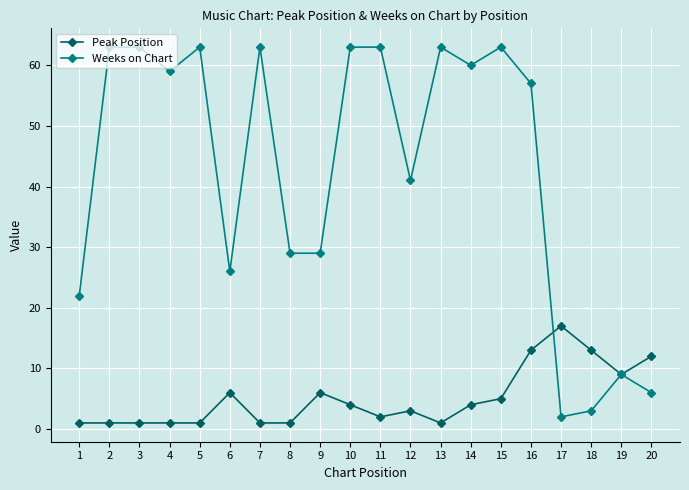

What is the spread (max minus min) of values at 7?

62